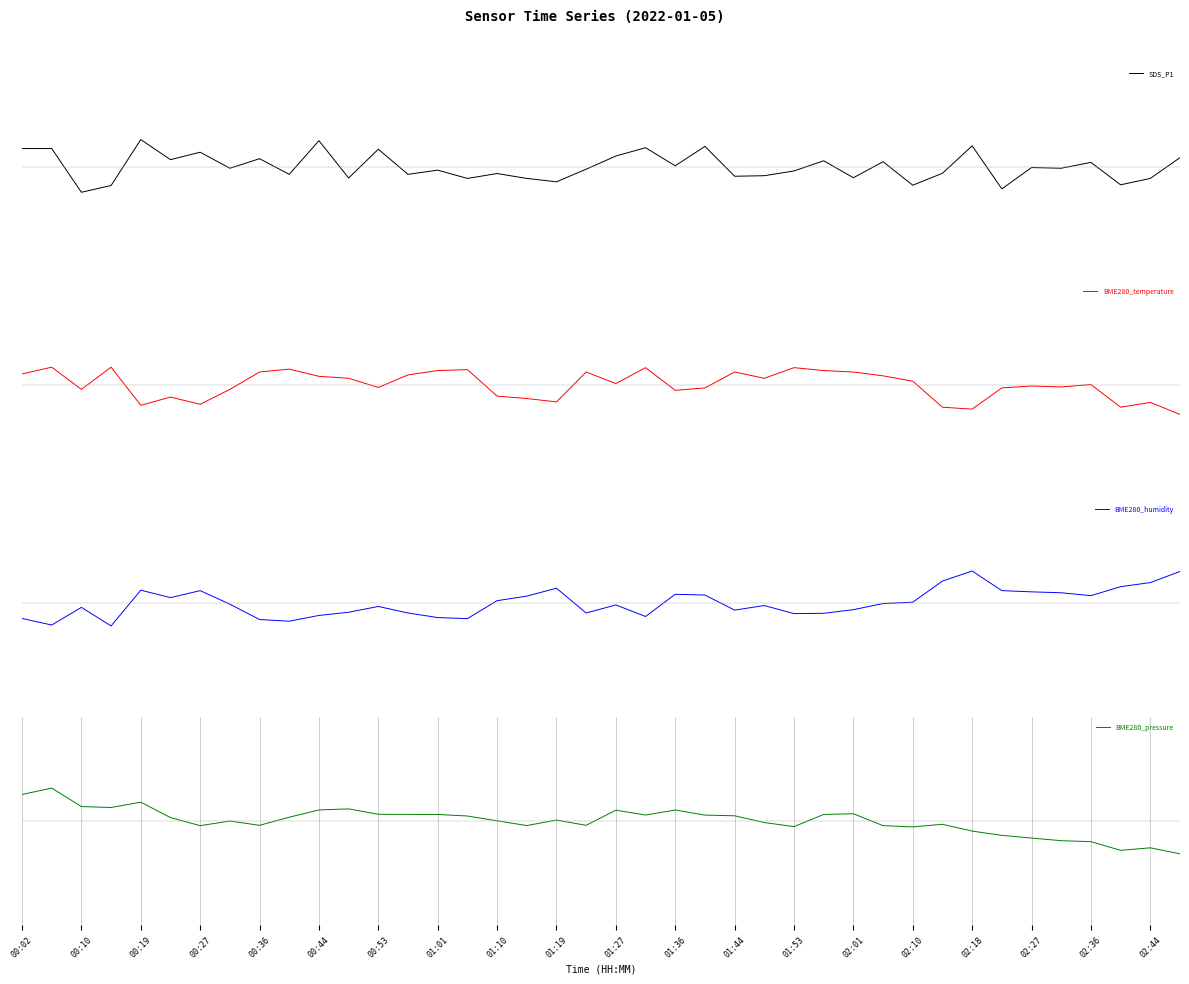

Where do BME280_pressure and SDS_P1 first cross each other?

00:27 and 00:36